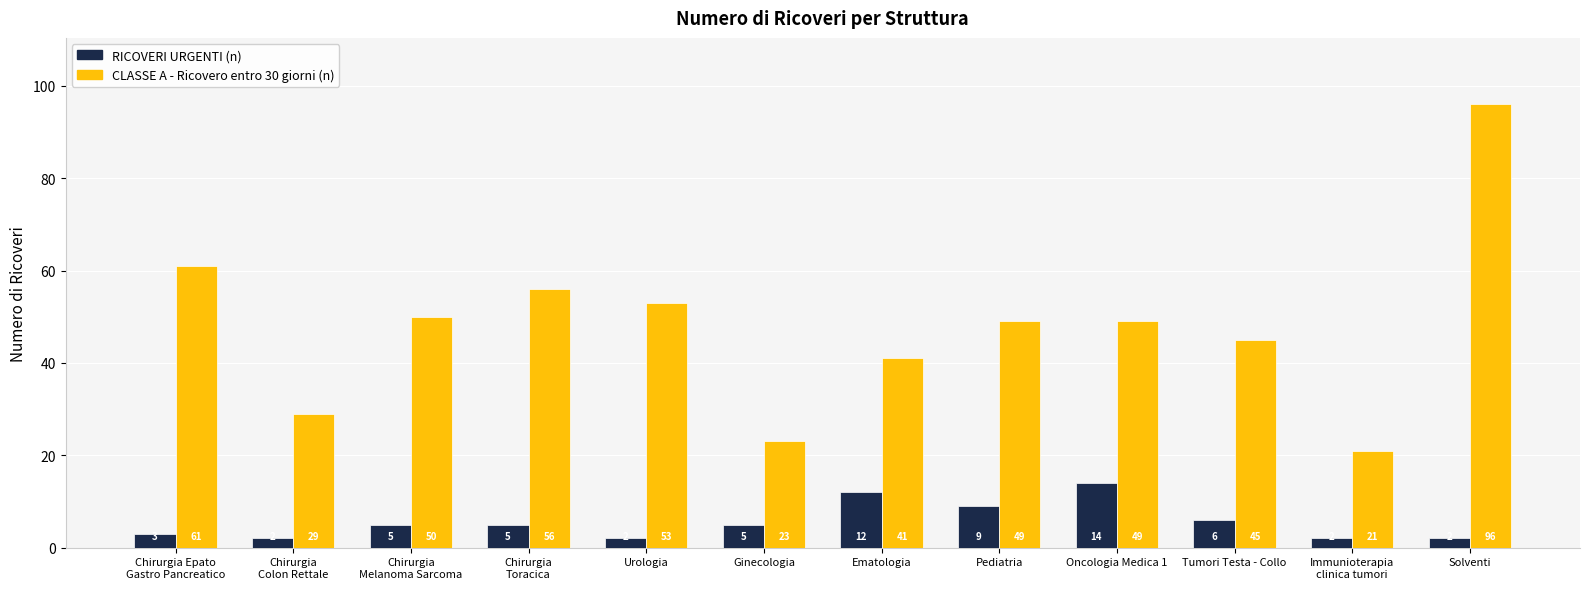

What is the sum of all CLASSE A - Ricovero entro 30 giorni (n) values?

573